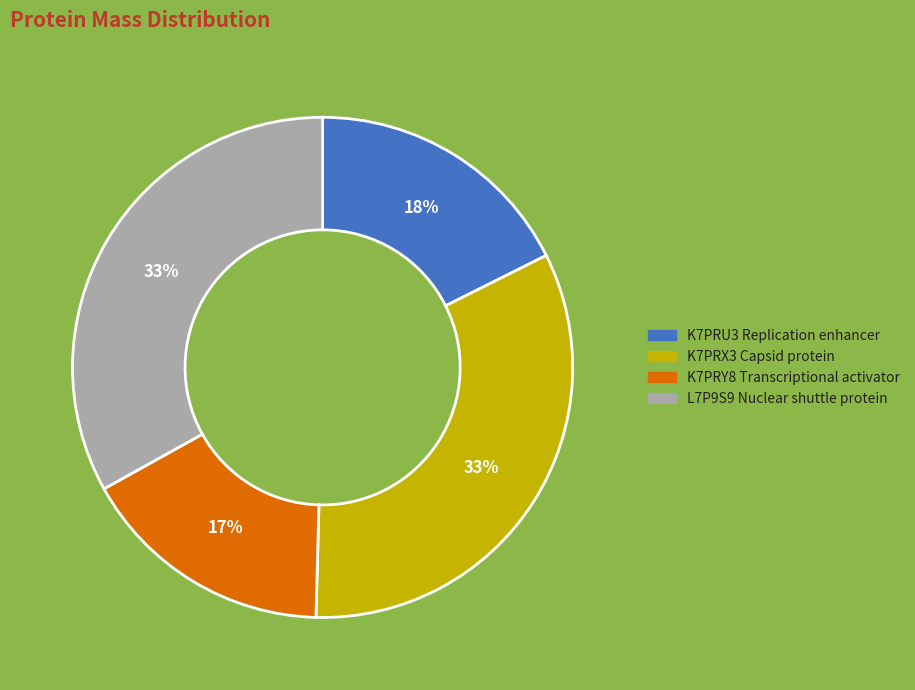

Is K7PRU3 Replication enhancer the majority of the pie?

No